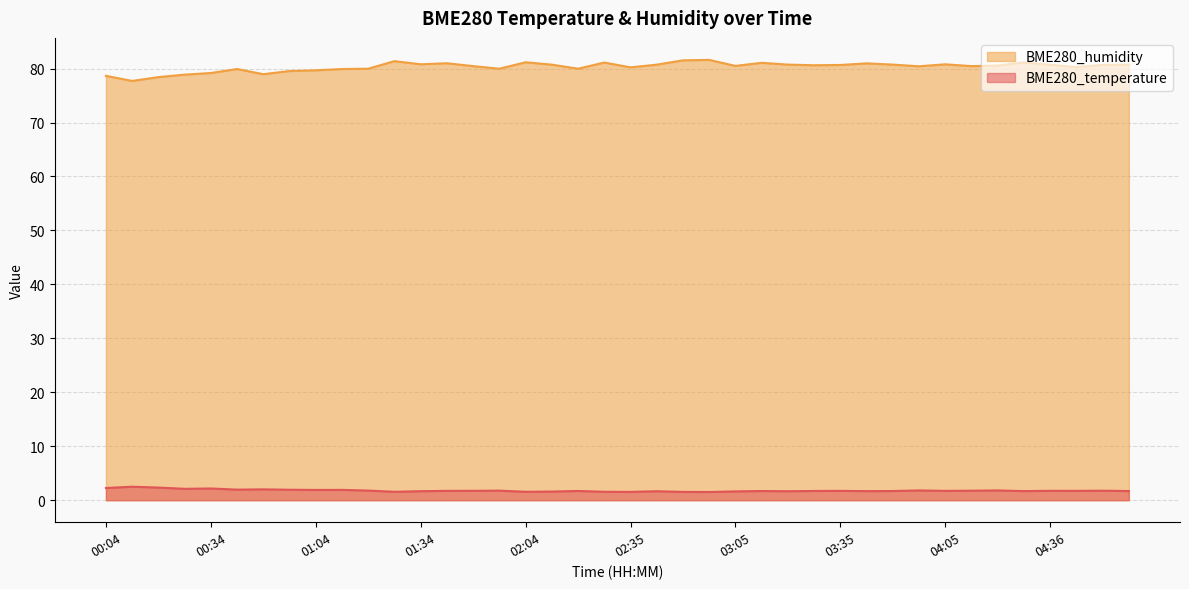

True or false: BME280_temperature and BME280_humidity intersect in this chart.

False